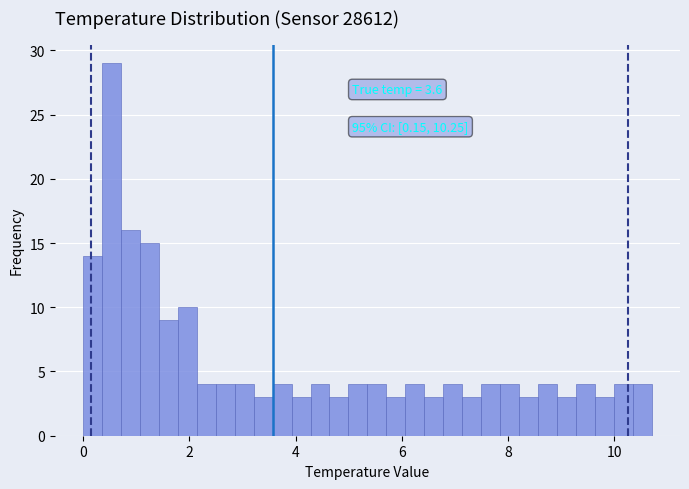

Around what value on the x-axis is the tallest bar? Give the approximate position of its centre, as read against the axis.

0.6